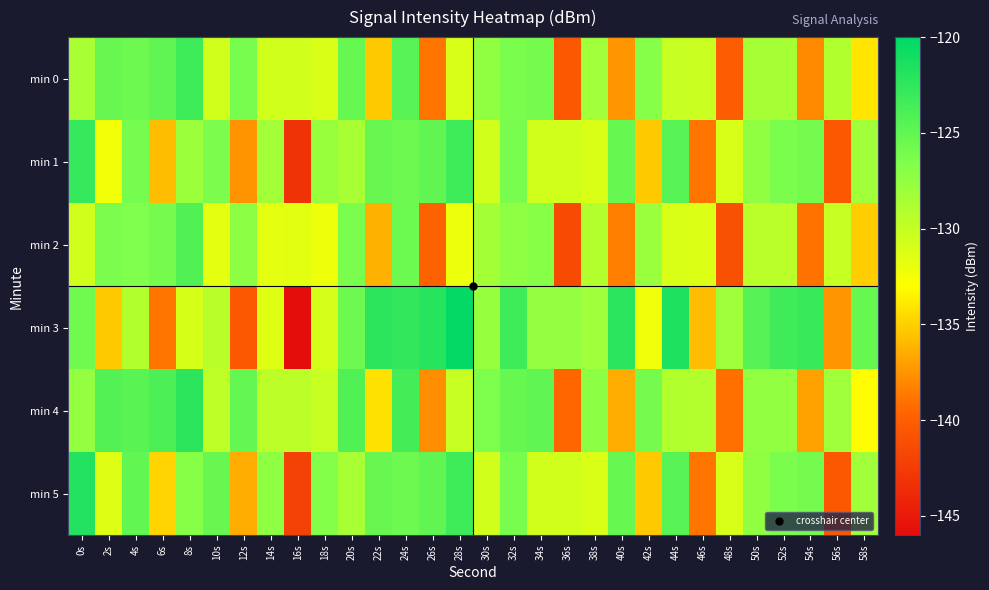

Reading left to right, list all the values displayed in this chart.

min 0: 0s=-128.6	2s=-125.3	4s=-125.6	6s=-124.9	8s=-123.2	10s=-130.7	12s=-126.2	14s=-130.6	16s=-130.6	18s=-131.1	20s=-125.2	22s=-135.3	24s=-124.5	26s=-138.8	28s=-131.1	30s=-127.4	32s=-126.3	34s=-125.9	36s=-140.4	38s=-128.2	40s=-137.5	42s=-126.9	44s=-130.1	46s=-130.2	48s=-140.0	50s=-128.5	52s=-128.5	54s=-137.9	56s=-129.1	58s=-134.1
min 1: 0s=-122.8	2s=-132.3	4s=-126.1	6s=-135.8	8s=-127.9	10s=-126.4	12s=-137.5	14s=-128.3	16s=-143.1	18s=-127.8	20s=-128.6	22s=-125.3	24s=-125.6	26s=-124.9	28s=-123.2	30s=-130.7	32s=-126.2	34s=-130.6	36s=-130.6	38s=-131.1	40s=-125.2	42s=-135.3	44s=-124.5	46s=-138.8	48s=-131.1	50s=-127.4	52s=-126.3	54s=-125.9	56s=-140.4	58s=-128.2
min 2: 0s=-130.6	2s=-126.3	4s=-126.6	6s=-125.9	8s=-124.2	10s=-131.7	12s=-127.2	14s=-131.6	16s=-131.6	18s=-132.1	20s=-126.2	22s=-136.3	24s=-125.5	26s=-139.8	28s=-132.1	30s=-128.4	32s=-127.3	34s=-126.9	36s=-141.4	38s=-129.2	40s=-138.5	42s=-127.9	44s=-131.1	46s=-131.2	48s=-141.0	50s=-129.5	52s=-129.5	54s=-138.9	56s=-130.1	58s=-135.1
min 3: 0s=-125.8	2s=-135.3	4s=-129.1	6s=-138.8	8s=-130.9	10s=-129.4	12s=-140.5	14s=-131.3	16s=-146.1	18s=-130.8	20s=-125.6	22s=-122.3	24s=-122.6	26s=-121.9	28s=-120.2	30s=-127.7	32s=-123.2	34s=-127.6	36s=-127.6	38s=-128.1	40s=-122.2	42s=-132.3	44s=-121.5	46s=-135.8	48s=-128.1	50s=-124.4	52s=-123.3	54s=-122.9	56s=-137.4	58s=-125.2
min 4: 0s=-127.6	2s=-124.3	4s=-124.6	6s=-123.9	8s=-122.2	10s=-129.7	12s=-125.2	14s=-129.6	16s=-129.6	18s=-130.1	20s=-124.2	22s=-134.3	24s=-123.5	26s=-137.8	28s=-130.1	30s=-126.4	32s=-125.3	34s=-124.9	36s=-139.4	38s=-127.2	40s=-136.5	42s=-125.9	44s=-129.1	46s=-129.2	48s=-139.0	50s=-127.5	52s=-127.5	54s=-136.9	56s=-128.1	58s=-133.1
min 5: 0s=-121.8	2s=-131.3	4s=-125.1	6s=-134.8	8s=-126.9	10s=-125.4	12s=-136.5	14s=-127.3	16s=-142.1	18s=-126.8	20s=-128.6	22s=-125.3	24s=-125.6	26s=-124.9	28s=-123.2	30s=-130.7	32s=-126.2	34s=-130.6	36s=-130.6	38s=-131.1	40s=-125.2	42s=-135.3	44s=-124.5	46s=-138.8	48s=-131.1	50s=-127.4	52s=-126.3	54s=-125.9	56s=-140.4	58s=-128.2